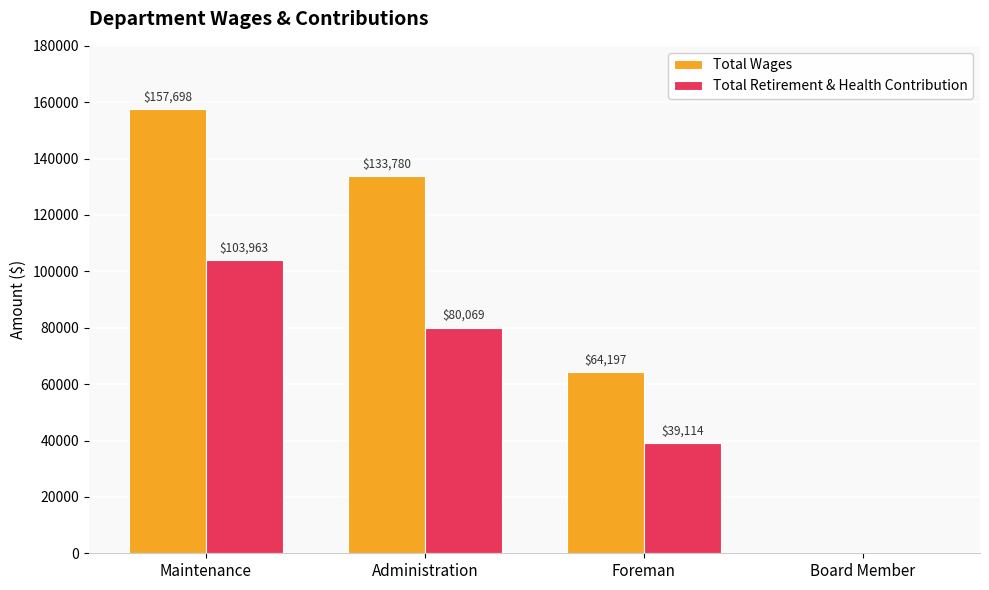

Reading left to right, transcribe all the data shown in this chart.

Total Wages: 157698	133780	64197	0
Total Retirement & Health Contribution: 103963	80069	39114	0